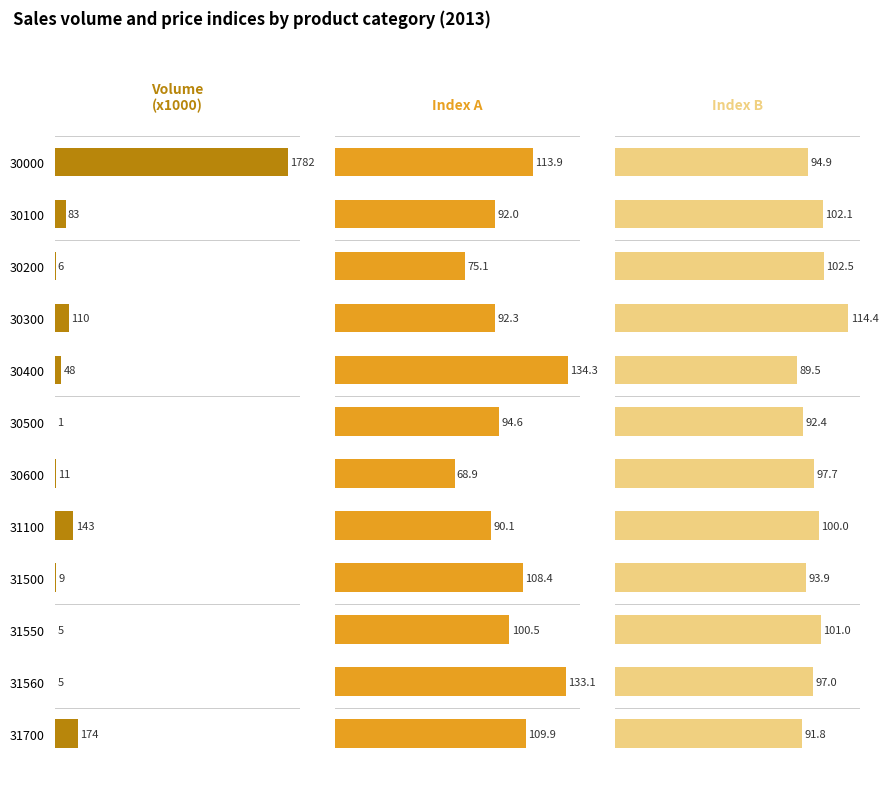

Is it true that Index A equals 113.9 at 30000?

True